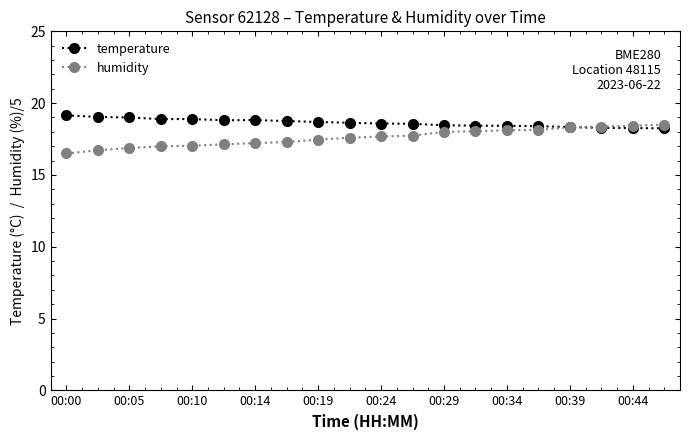

Which series has the largest total across all categories?

temperature